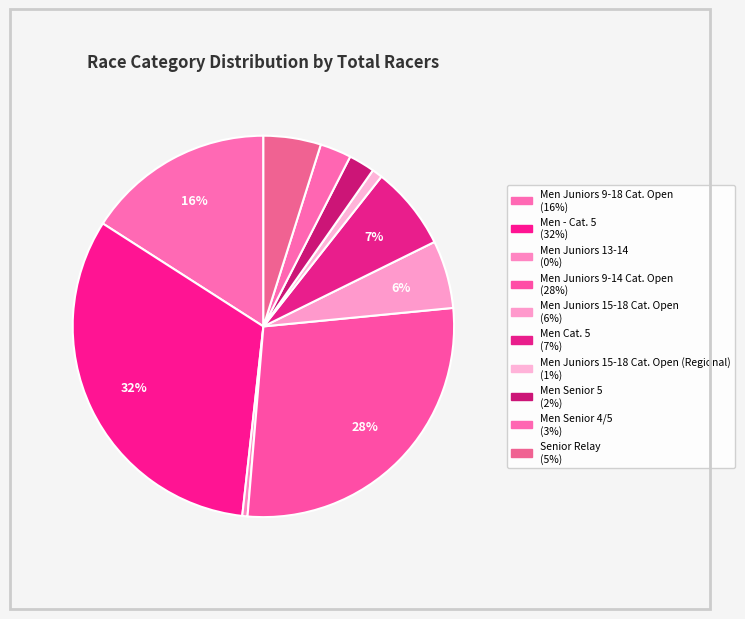

Which slice is the largest?

Men - Cat. 5